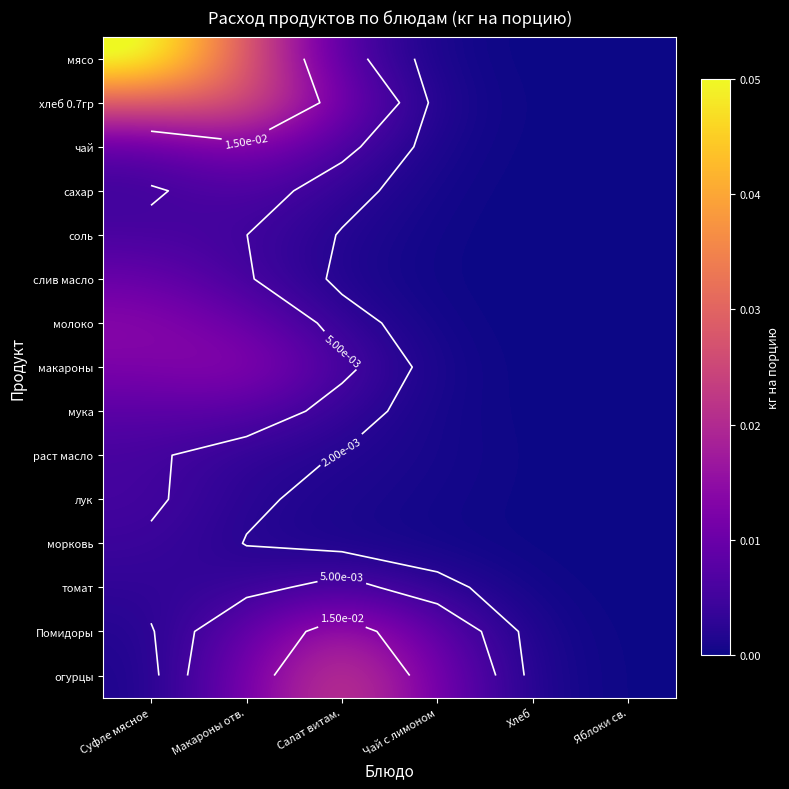

At which category is the sum across all series the highest?

Суфле мясное